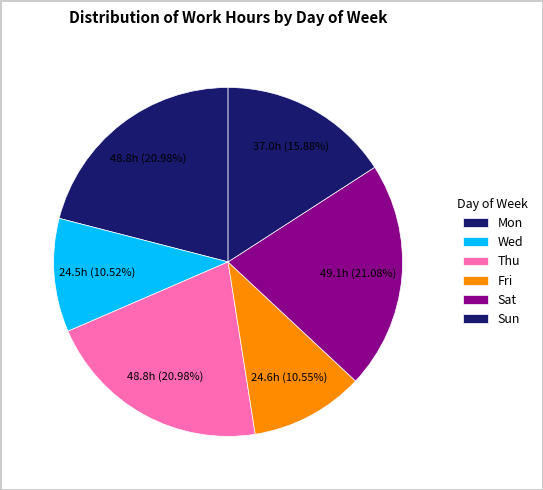

How many slices are in this pie chart?

6